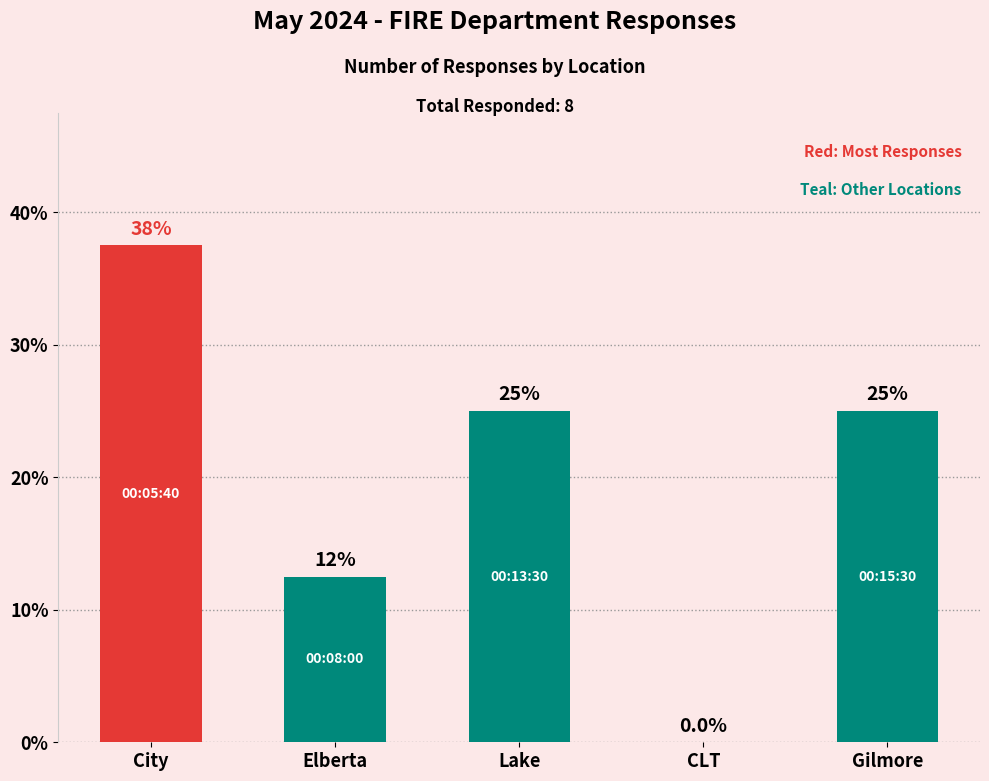

Where is the data nearest to the value 18?

Elberta